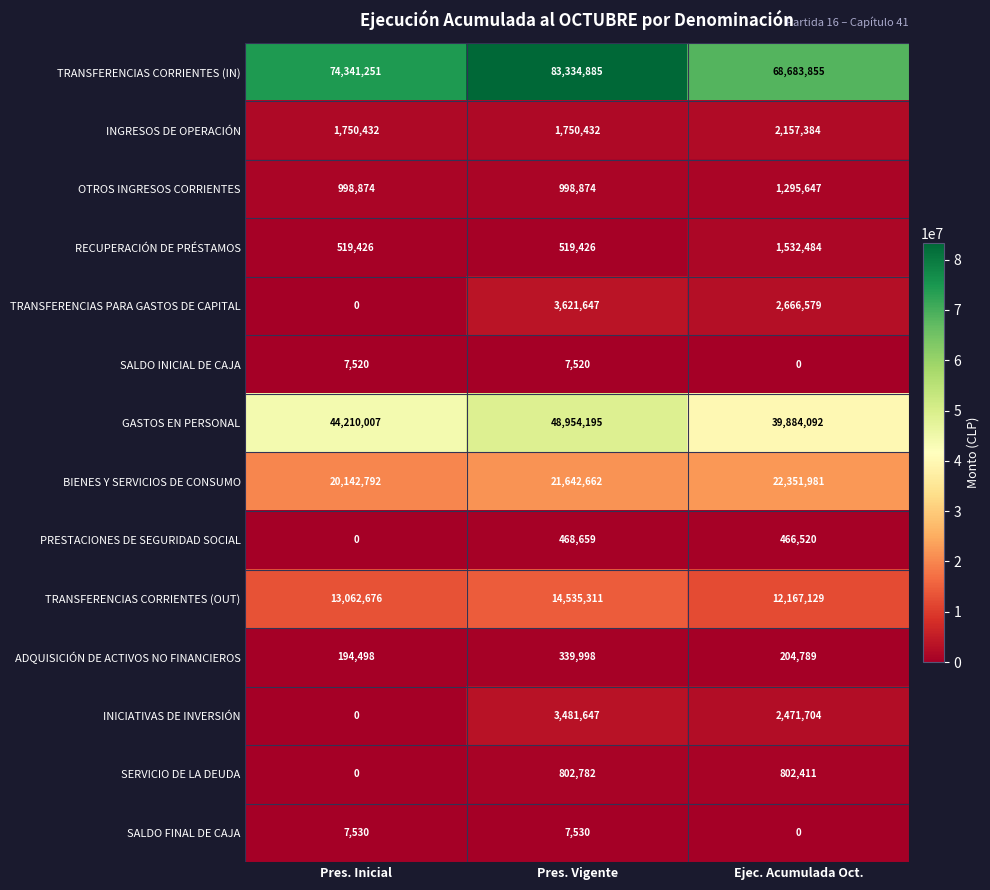

Which category has the highest value in the TRANSFERENCIAS CORRIENTES (OUT) series?

Pres. Vigente